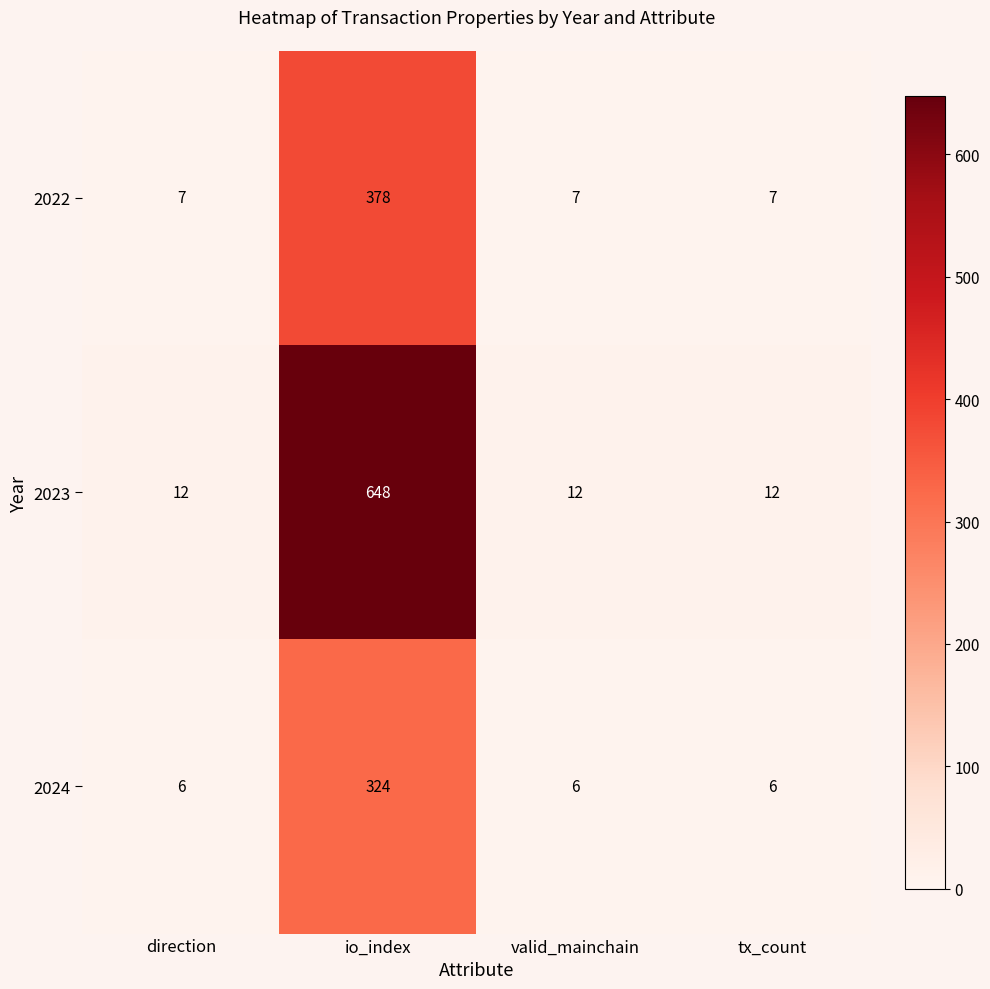

The 2024 series shows 4 at direction. True or false?

False